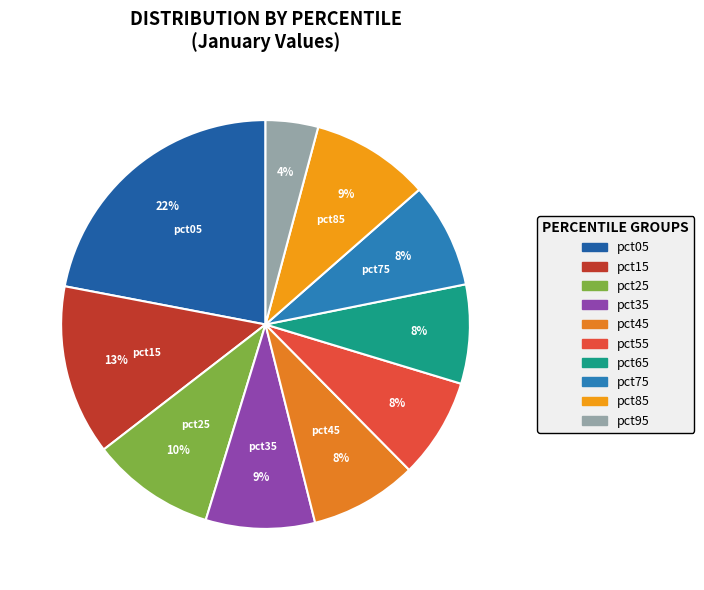

Is the sum of pct95 and pct55 greater than half?

No